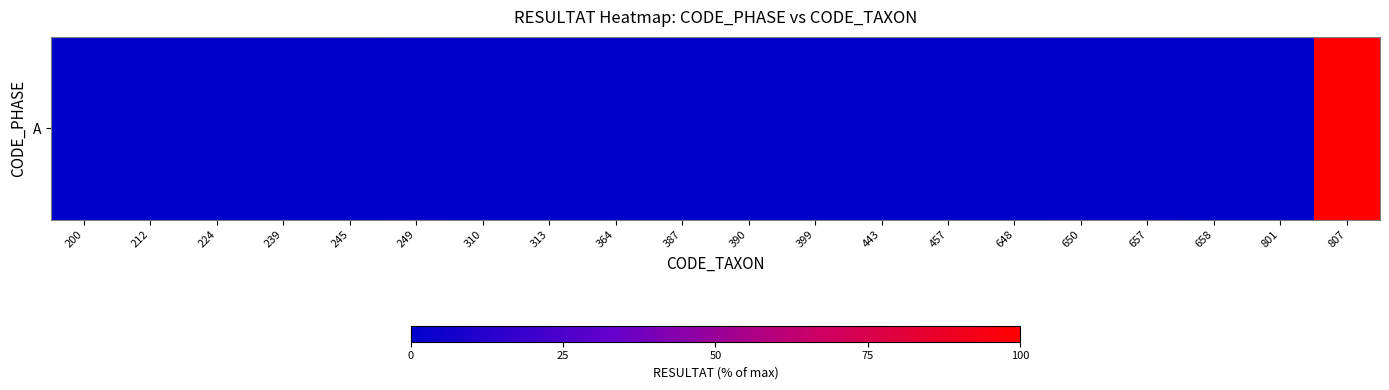

Read the value at 224.

0.3